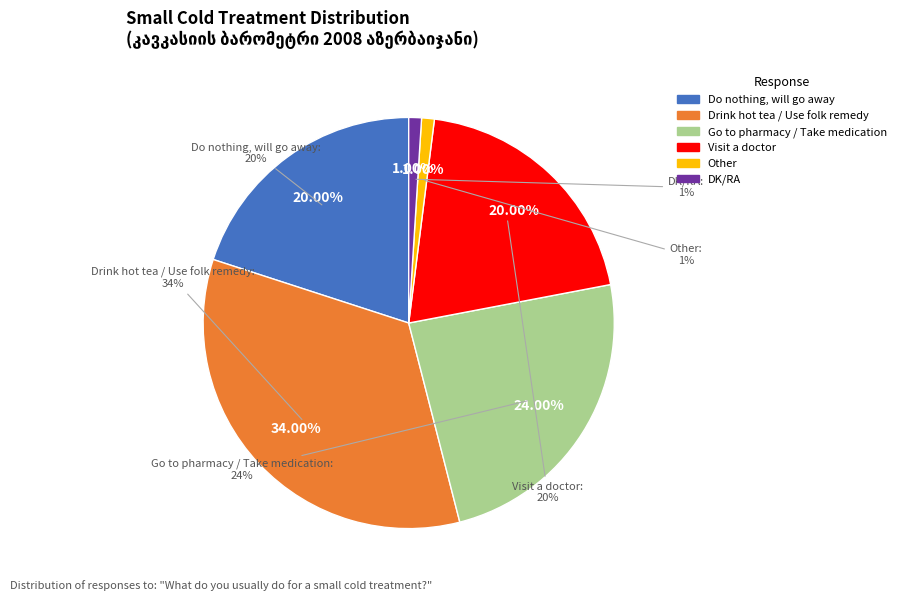

To the nearest percent, what is the combined percentage of Visit a doctor and Do nothing, will go away?

40%